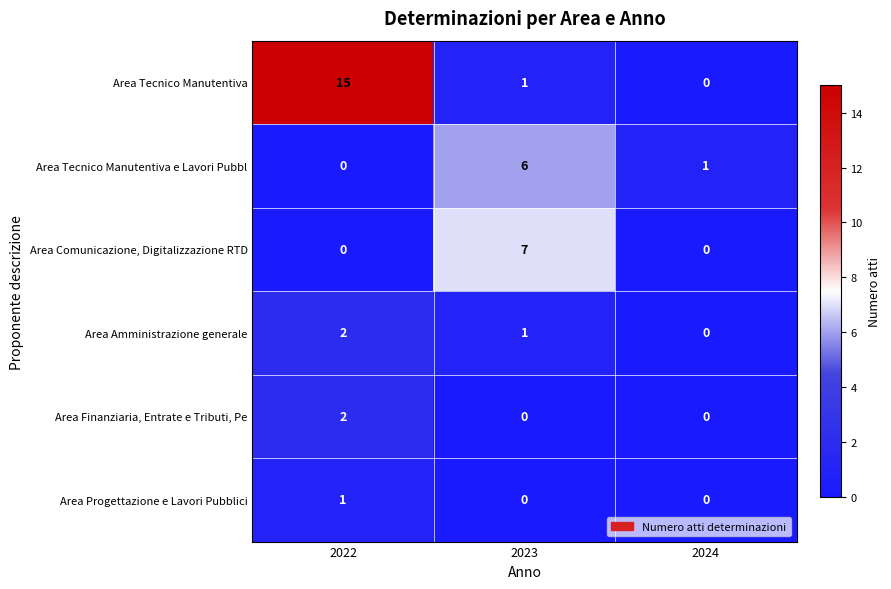

Reading right to left, extract all data points from this chart.

Area Tecnico Manutentiva: 2024=0	2023=1	2022=15
Area Tecnico Manutentiva e Lavori Pubbl: 2024=1	2023=6	2022=0
Area Comunicazione, Digitalizzazione RTD: 2024=0	2023=7	2022=0
Area Amministrazione generale: 2024=0	2023=1	2022=2
Area Finanziaria, Entrate e Tributi, Pe: 2024=0	2023=0	2022=2
Area Progettazione e Lavori Pubblici: 2024=0	2023=0	2022=1